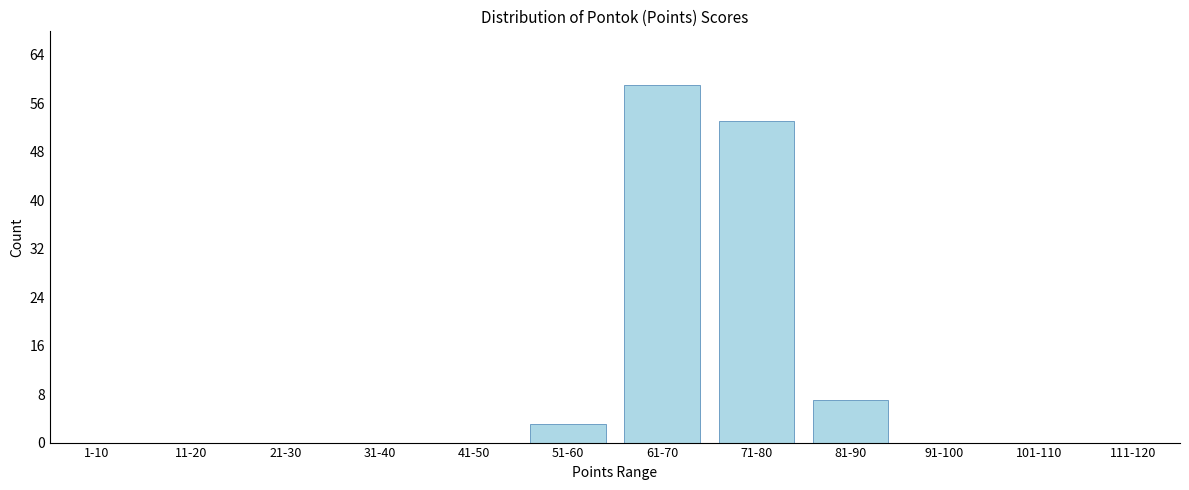

Reading left to right, extract all data points from this chart.

1-10=0	11-20=0	21-30=0	31-40=0	41-50=0	51-60=3	61-70=59	71-80=53	81-90=7	91-100=0	101-110=0	111-120=0